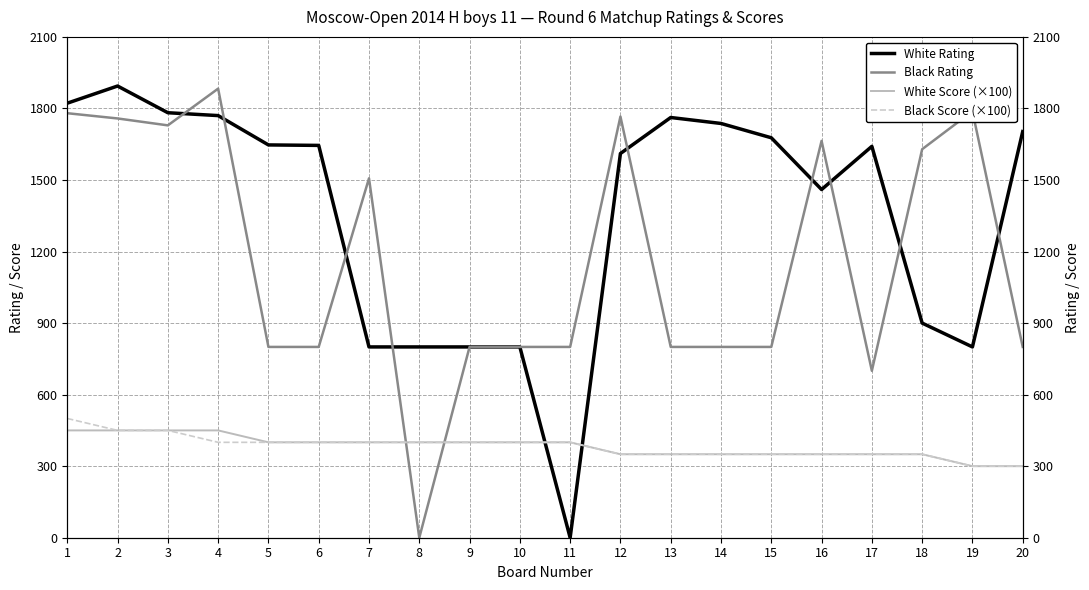

After their last crossing, which series has the higher values: Black Rating or Black Score (×100)?

Black Rating